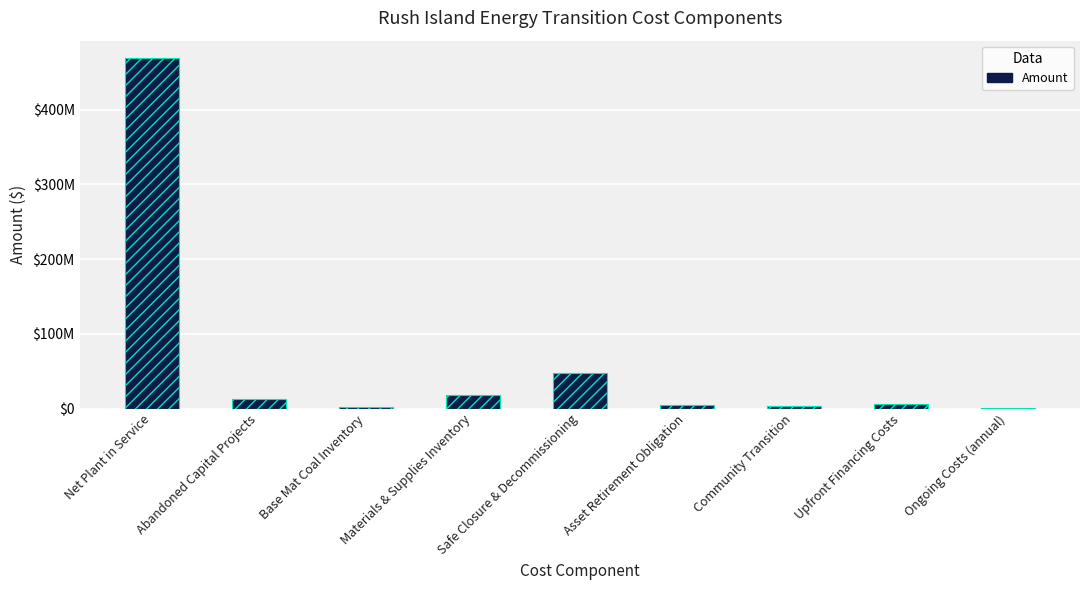

Is it true that the value at Upfront Financing Costs is 6587660.0?

True